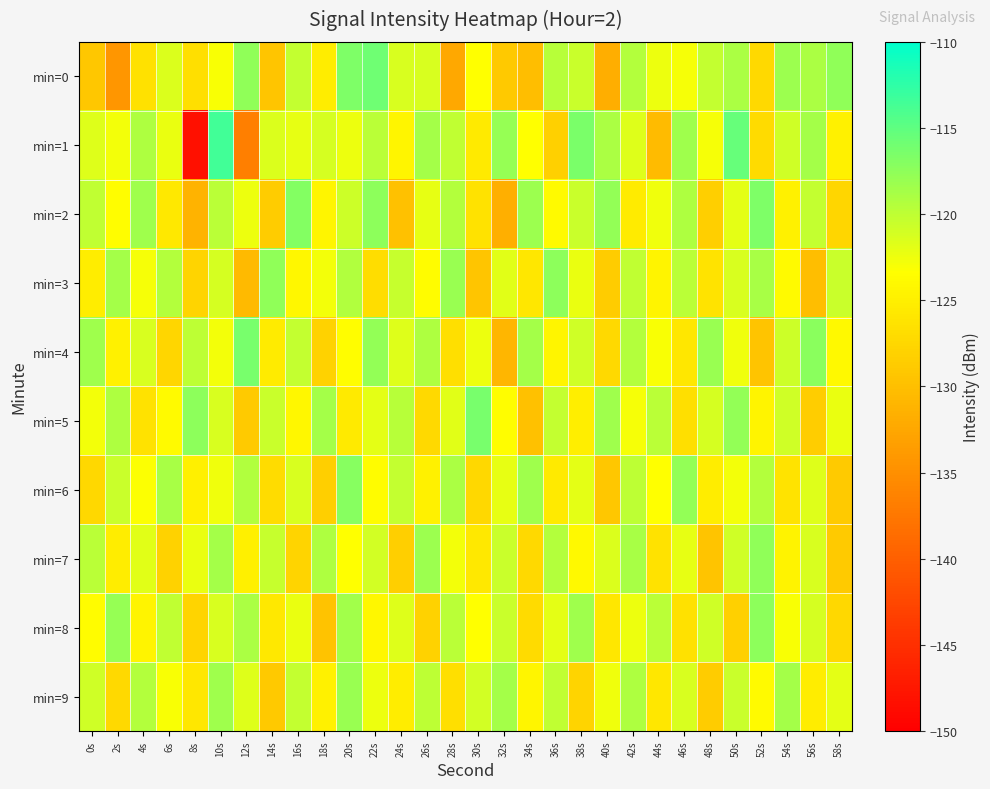

How many data points does each series have?

30